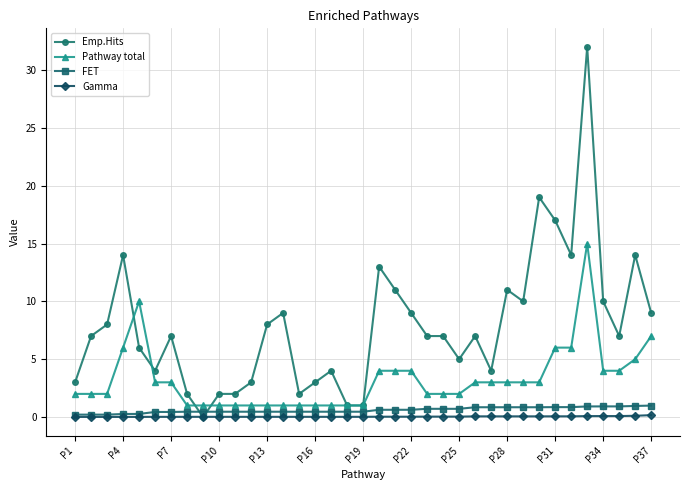

Which series has the largest total across all categories?

Emp.Hits